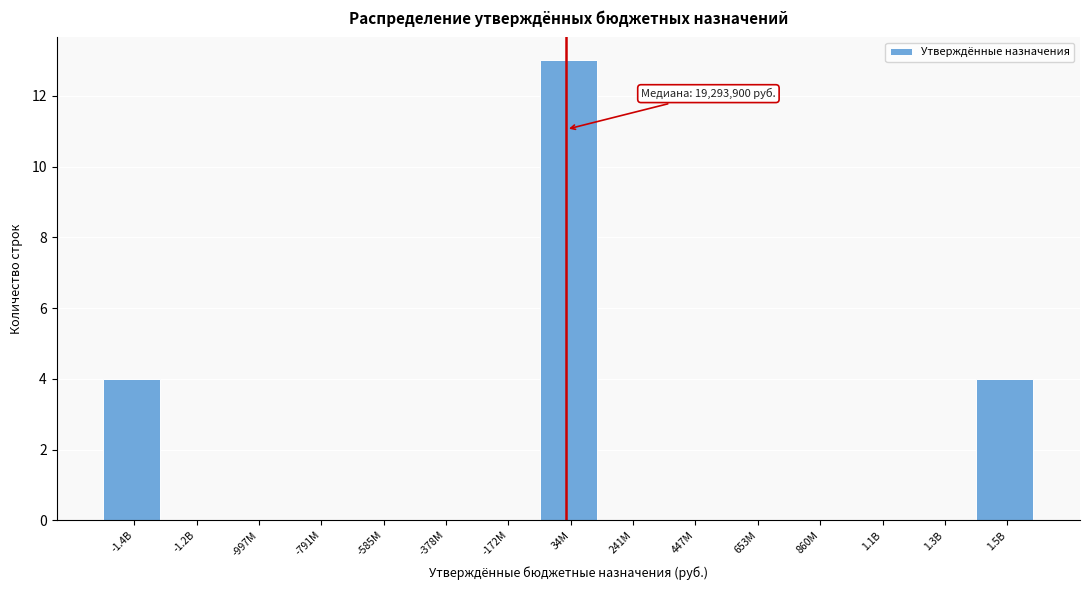

Reading left to right, transcribe all the data shown in this chart.

-1.4B=4	-1.2B=0	-997M=0	-791M=0	-585M=0	-378M=0	-172M=0	34M=13	241M=0	447M=0	653M=0	860M=0	1.1B=0	1.3B=0	1.5B=4